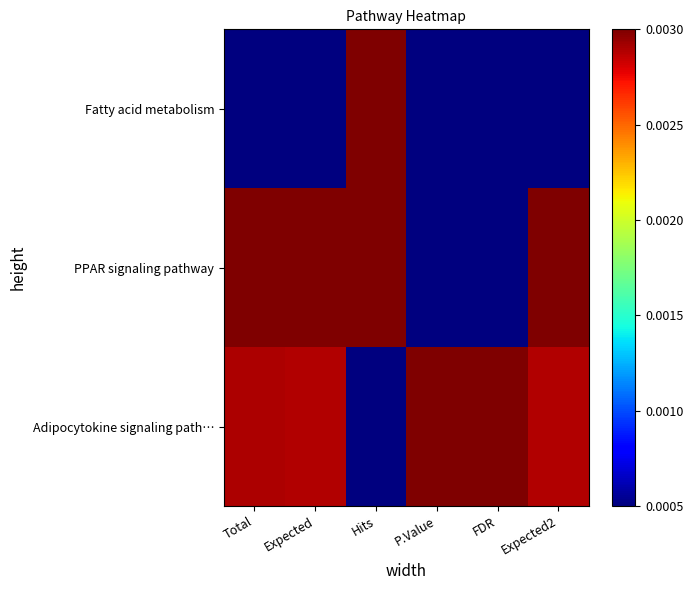

Which series has the widest spread of values?

Fatty acid metabolism